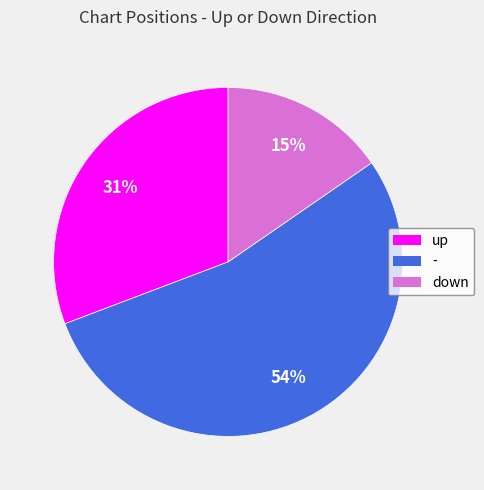

What percentage is the - slice, to the nearest percent?

54%